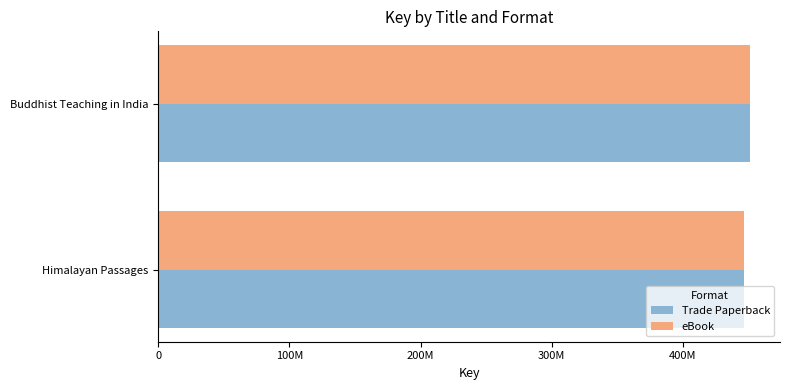

What is the value of the eBook bar at the 1st from the left?

446275761